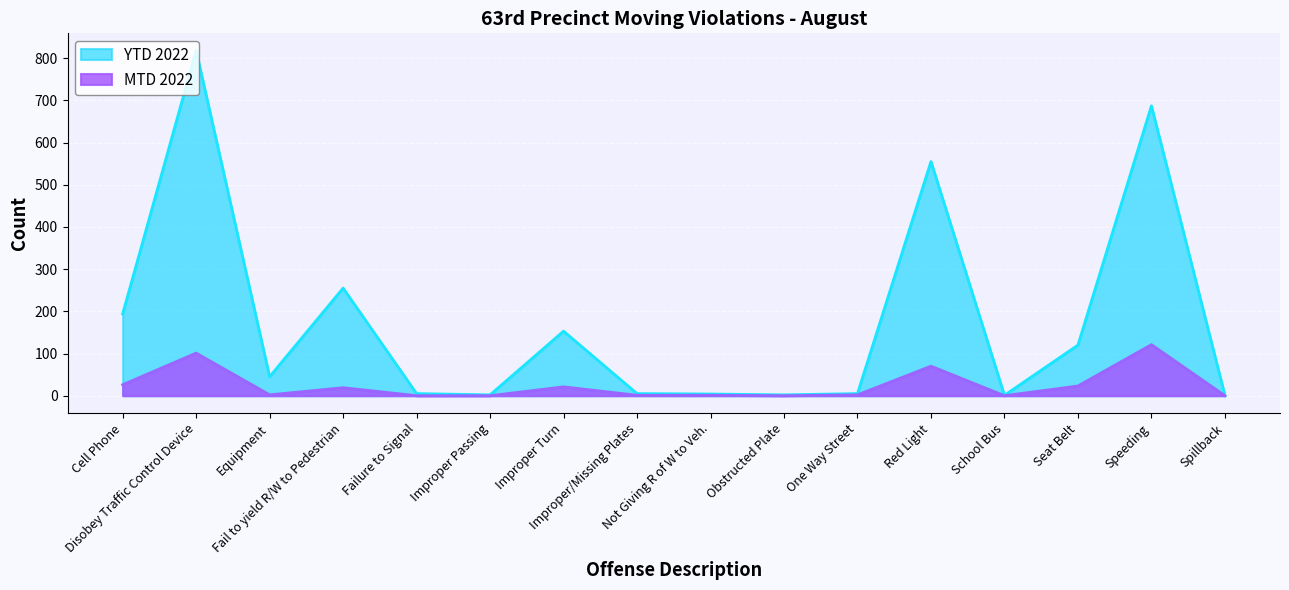

Which series has the widest spread of values?

YTD 2022